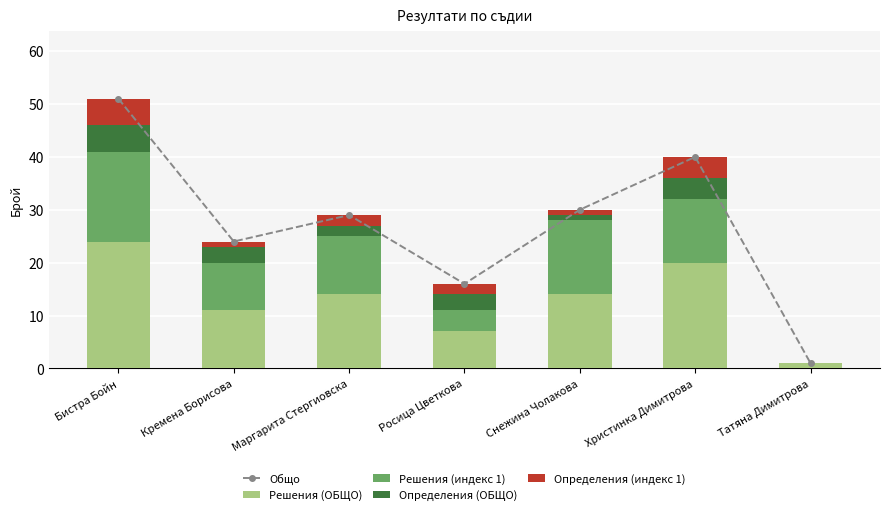

What is the maximum value for Определения (ОБЩО)?

5